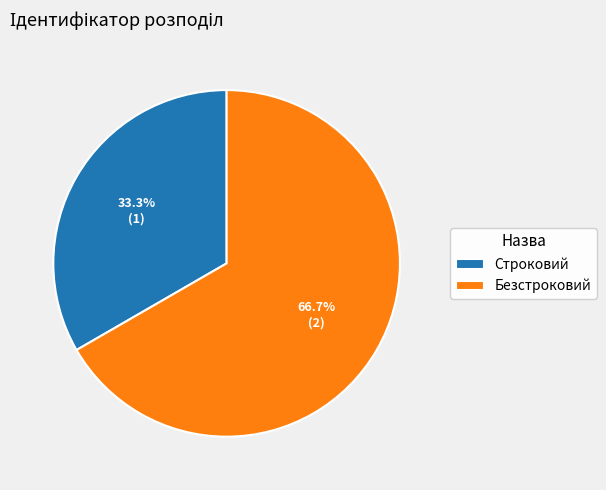

Do Безстроковий and Строковий together represent more than half of the pie?

Yes